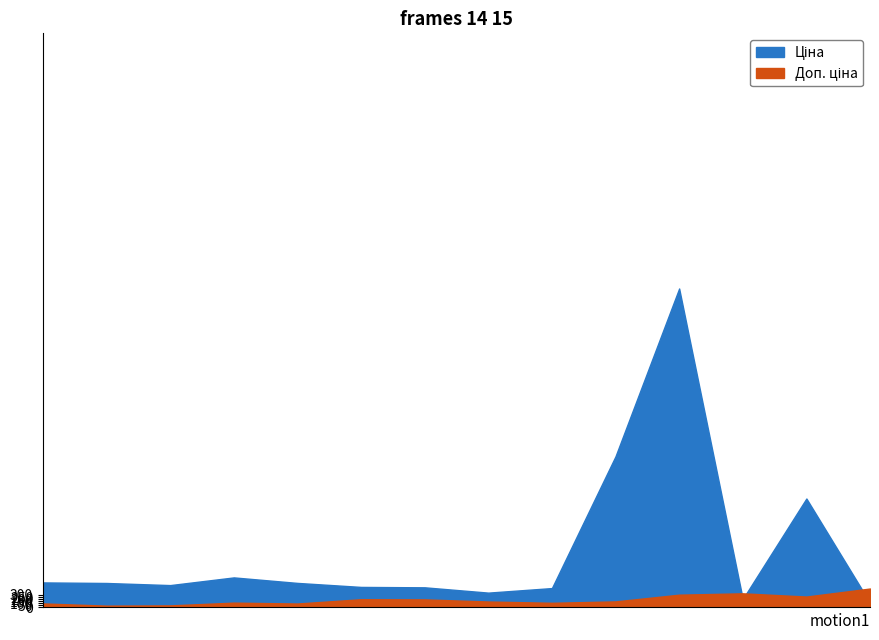

How many series are shown in this chart?

2